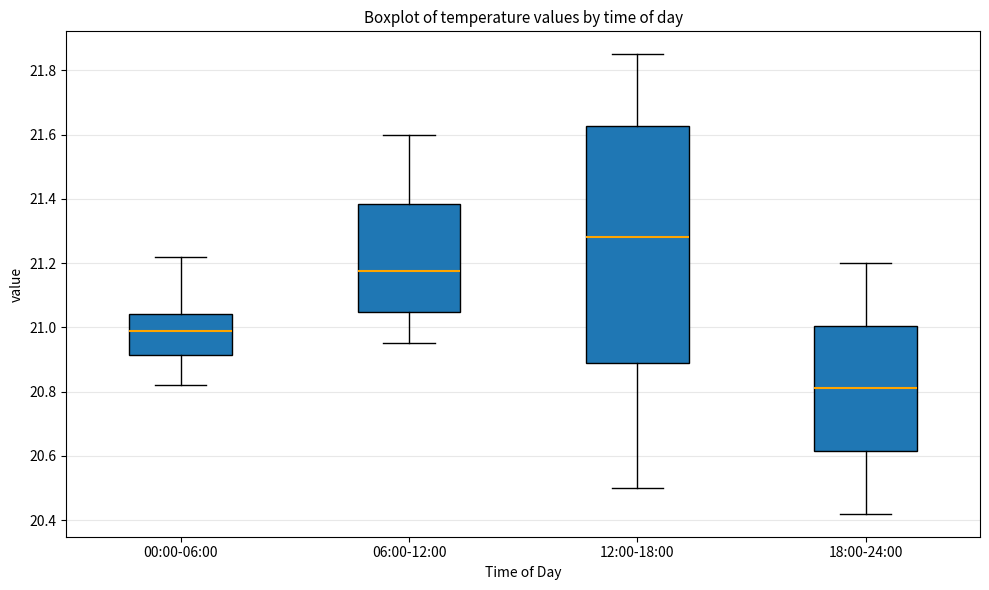

Reading left to right, transcribe this box plot: for each box, give where its median line is, the range the box spans, and where its two whiskers end, as read against the y-axis. The values are not printed on the chart, so give them approximately, as read against the axis.

00:00-06:00: median 21.00, box 20.92 to 21.04, whiskers 20.82 to 21.22
06:00-12:00: median 21.18, box 21.04 to 21.38, whiskers 20.96 to 21.60
12:00-18:00: median 21.28, box 20.90 to 21.62, whiskers 20.50 to 21.86
18:00-24:00: median 20.82, box 20.62 to 21.00, whiskers 20.42 to 21.20